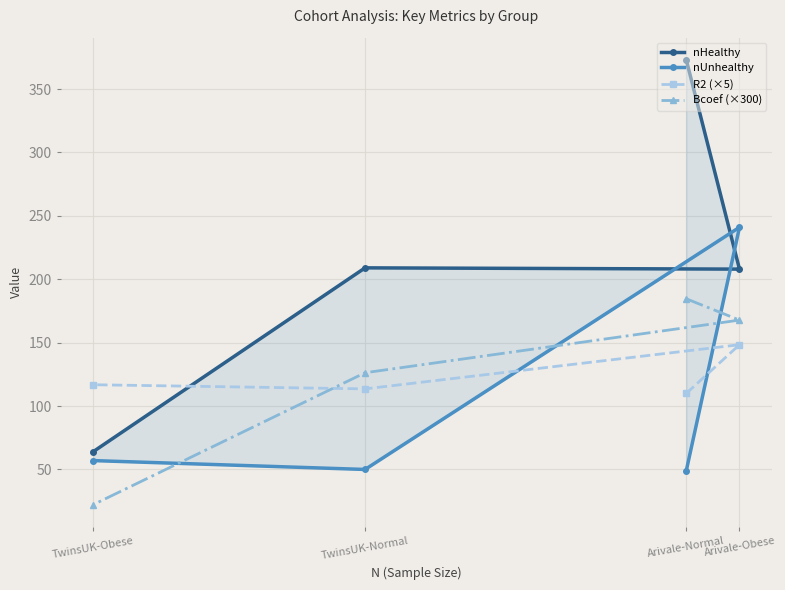

What is the sum of all nHealthy values?

854.0